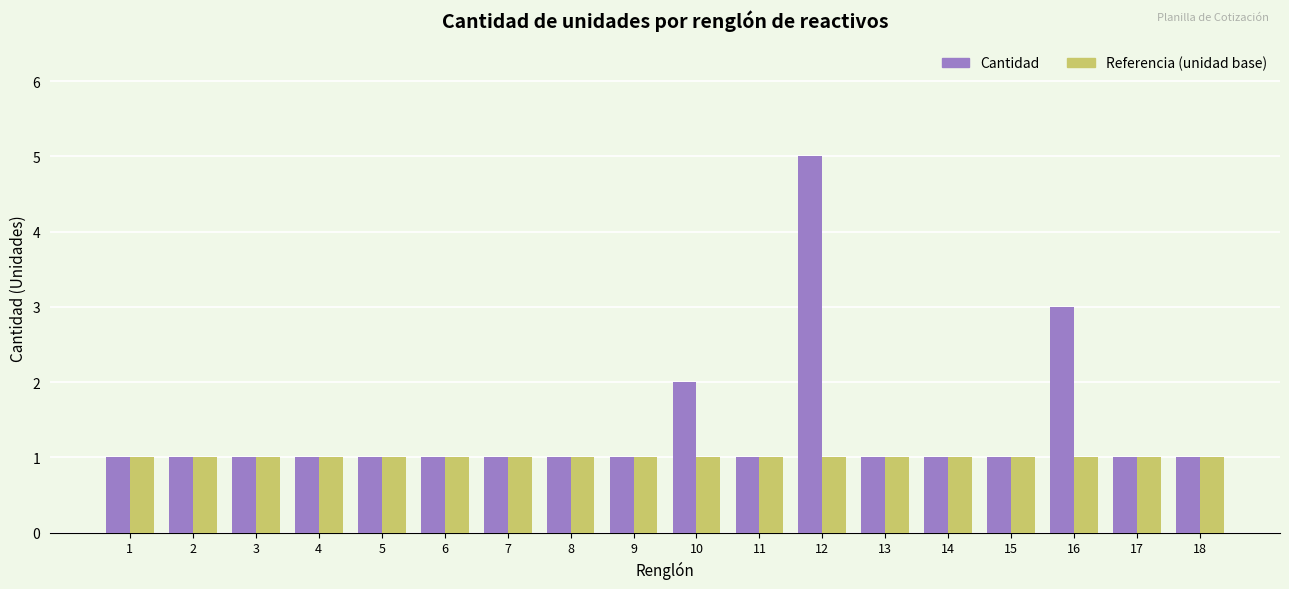

What are all the series names shown in the legend?

Cantidad, Referencia (unidad base)